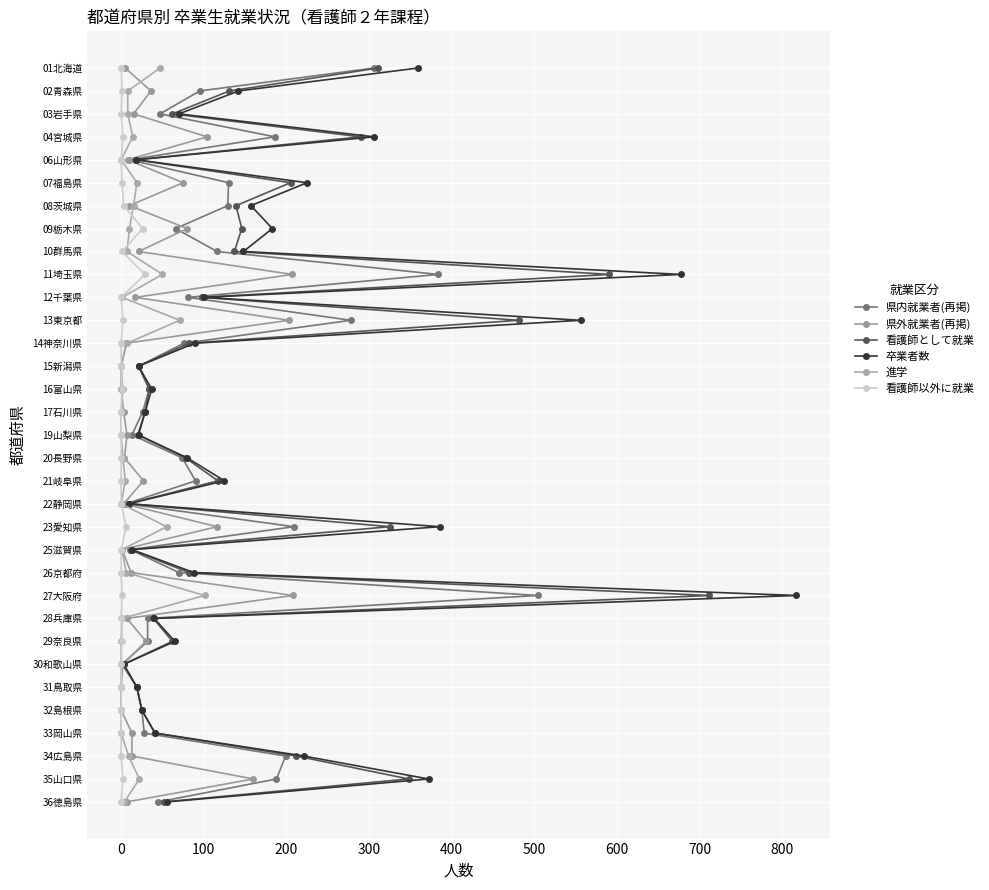

What are all the series names shown in the legend?

県内就業者(再掲), 県外就業者(再掲), 看護師として就業, 卒業者数, 進学, 看護師以外に就業